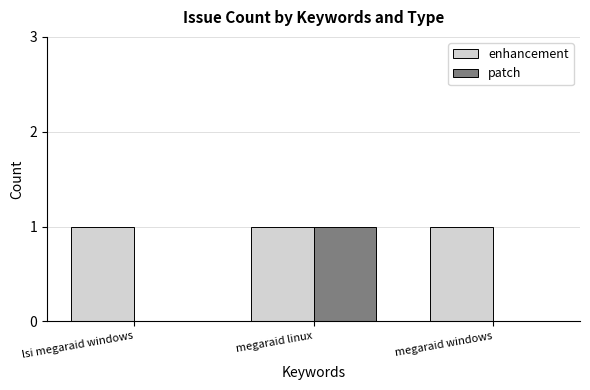

Which category has the highest value in the patch series?

megaraid linux